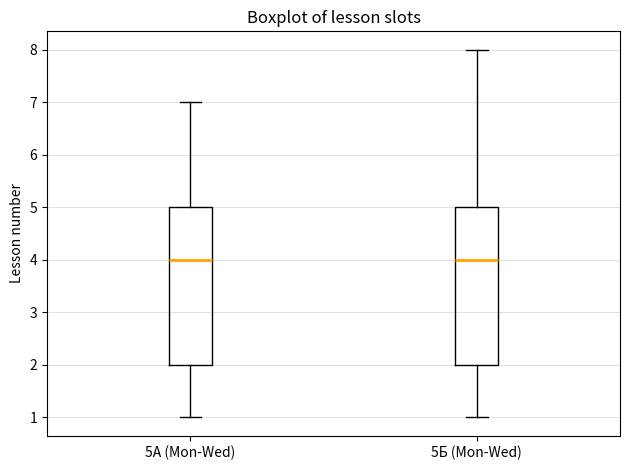

Reading left to right, read every box against the y-axis: the position of its median line, the range the box covers, and the ends of its whiskers. The values are not printed on the chart, so give them approximately, as read against the axis.

5А (Mon-Wed): median 4, box 2 to 5, whiskers 1 to 7
5Б (Mon-Wed): median 4, box 2 to 5, whiskers 1 to 8